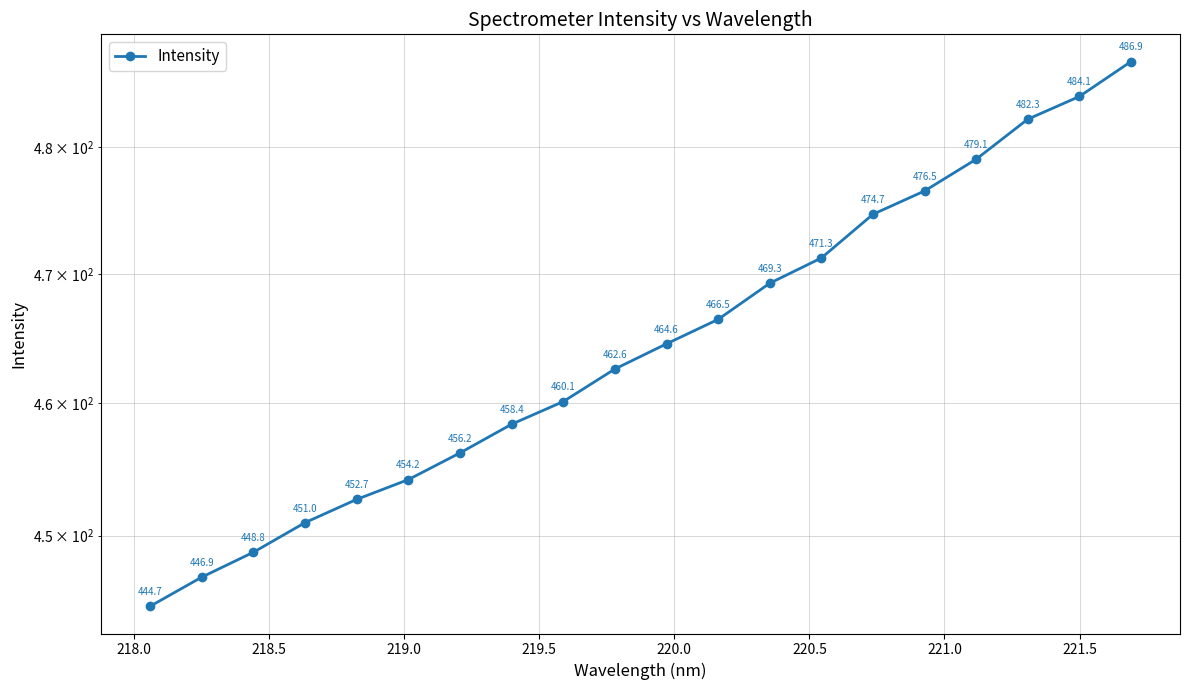

What is the value of the 15th point from the left?

474.7